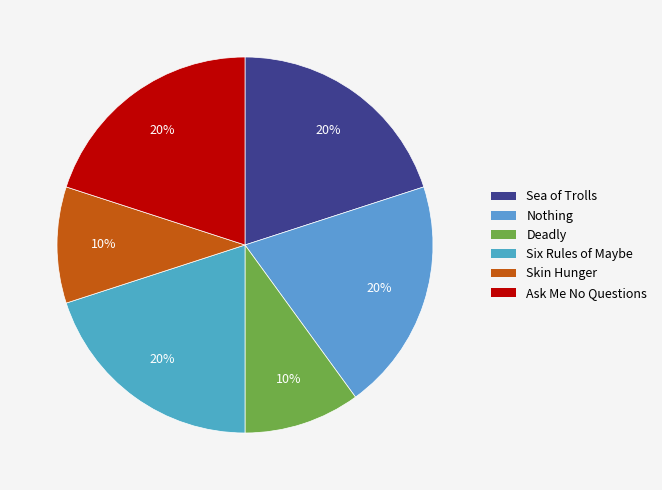

Rank the categories by value from highest to lowest.

Sea of Trolls, Nothing, Six Rules of Maybe, Ask Me No Questions, Deadly, Skin Hunger